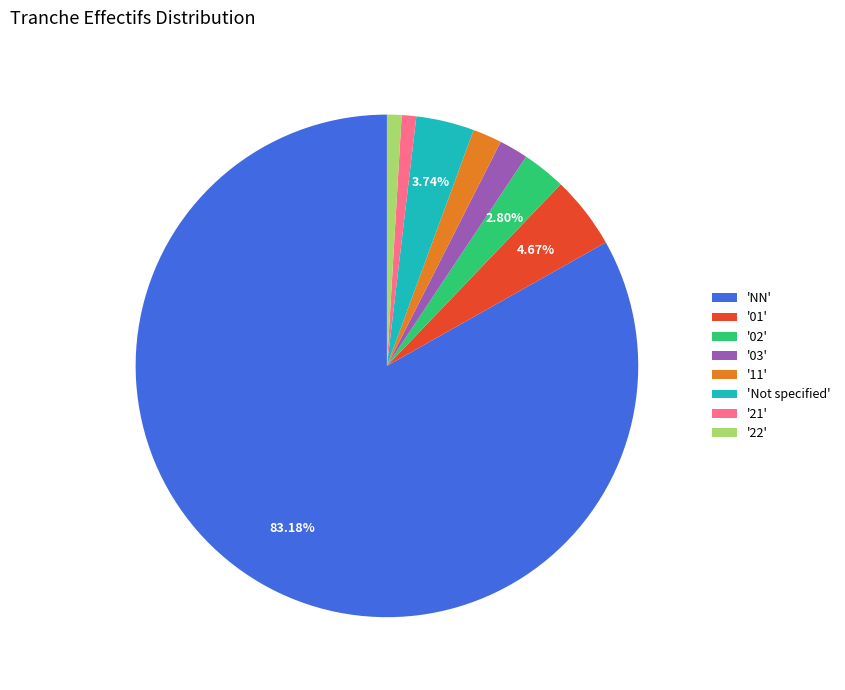

Between '02' and 'NN', which is larger?

'NN'